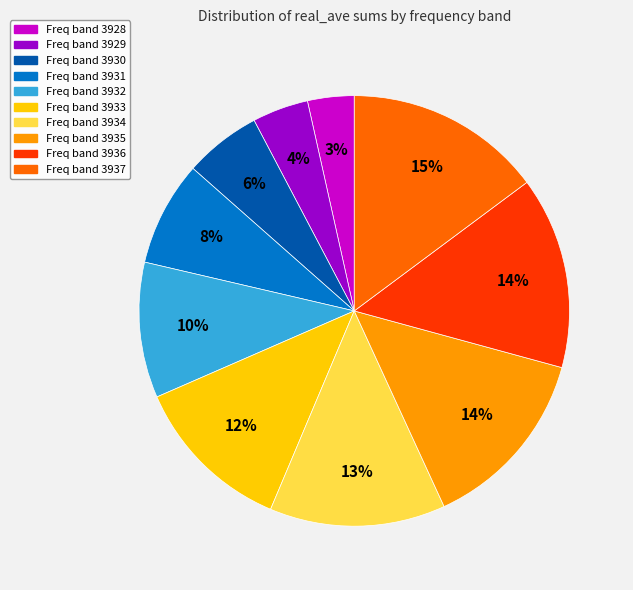

To the nearest percent, what is the average slice percentage?

10%